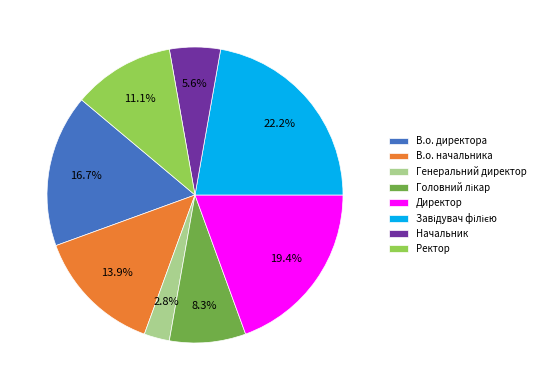

To the nearest percent, what portion does Начальник represent?

6%